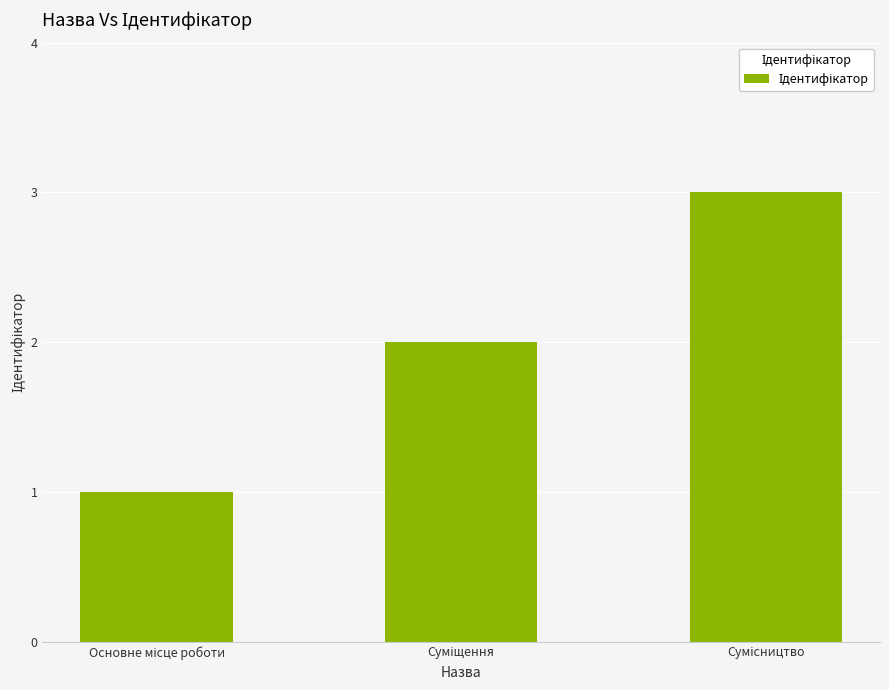

What is the smallest value displayed?

1